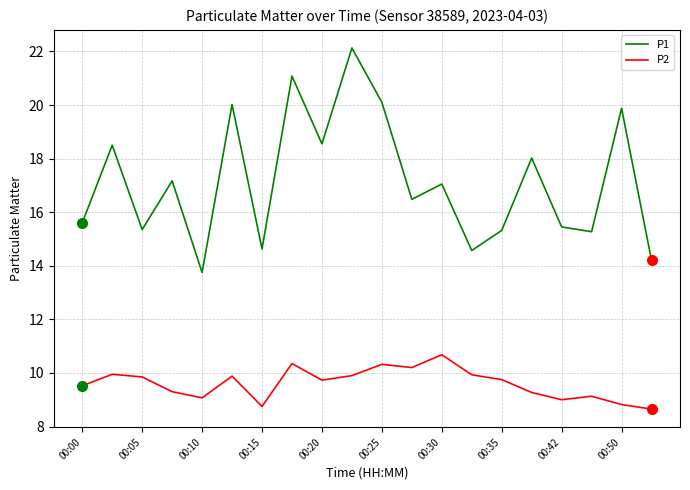

True or false: P1 and P2 intersect in this chart.

False